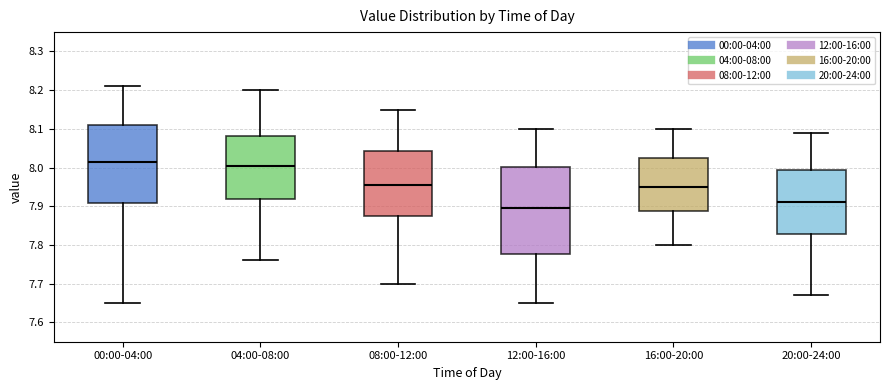

Reading left to right, transcribe this box plot: for each box, give where its median line is, the range the box spans, and where its two whiskers end, as read against the y-axis. The values are not printed on the chart, so give them approximately, as read against the axis.

00:00-04:00: median 8.02, box 7.91 to 8.11, whiskers 7.65 to 8.21
04:00-08:00: median 8.01, box 7.92 to 8.08, whiskers 7.76 to 8.20
08:00-12:00: median 7.96, box 7.88 to 8.04, whiskers 7.70 to 8.15
12:00-16:00: median 7.90, box 7.78 to 8.00, whiskers 7.65 to 8.10
16:00-20:00: median 7.95, box 7.89 to 8.03, whiskers 7.80 to 8.10
20:00-24:00: median 7.91, box 7.83 to 7.99, whiskers 7.67 to 8.09